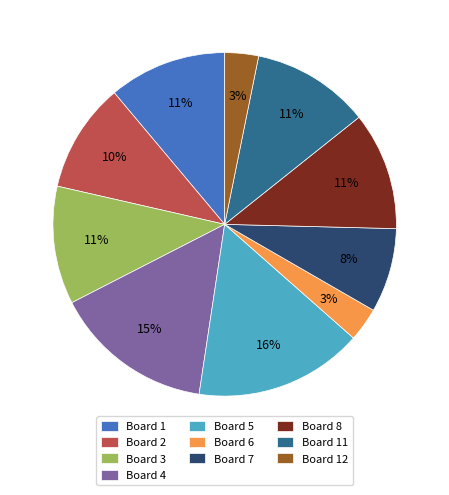

What is the largest slice in the pie chart?

Board 5